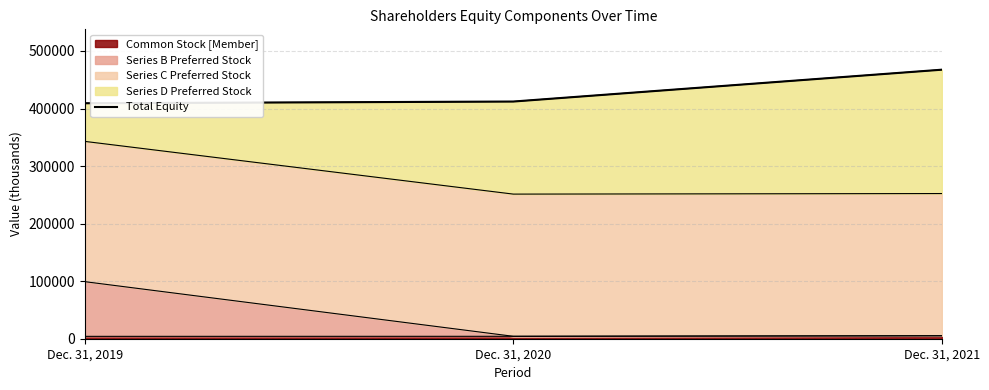

List the labels in order of value, largest first.

Dec. 31, 2021, Dec. 31, 2020, Dec. 31, 2019